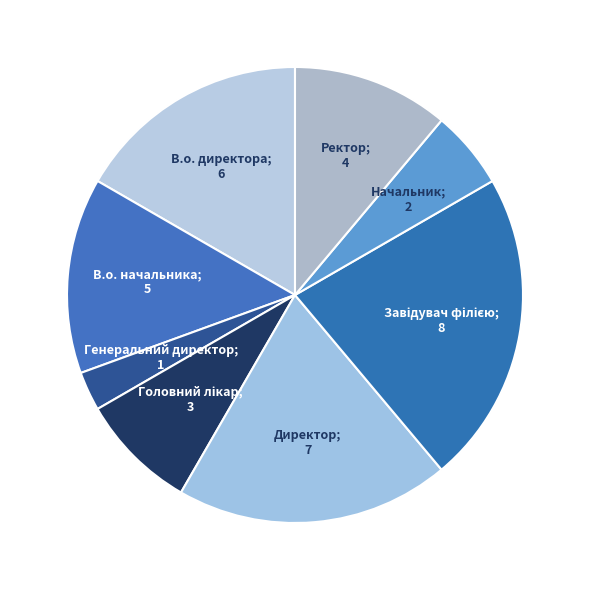

How many slices are in this pie chart?

8